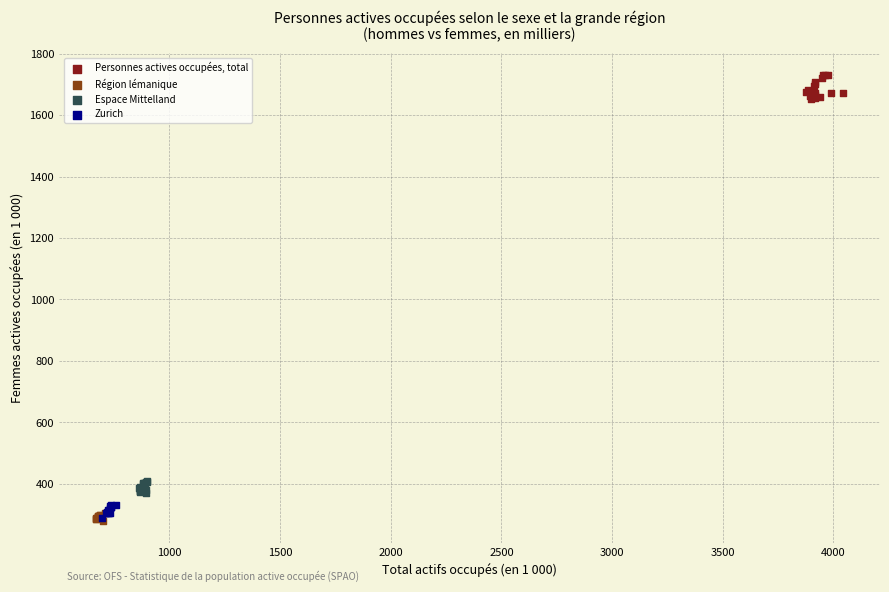

Which series reaches the maximum Y coordinate?

Personnes actives occupées, total